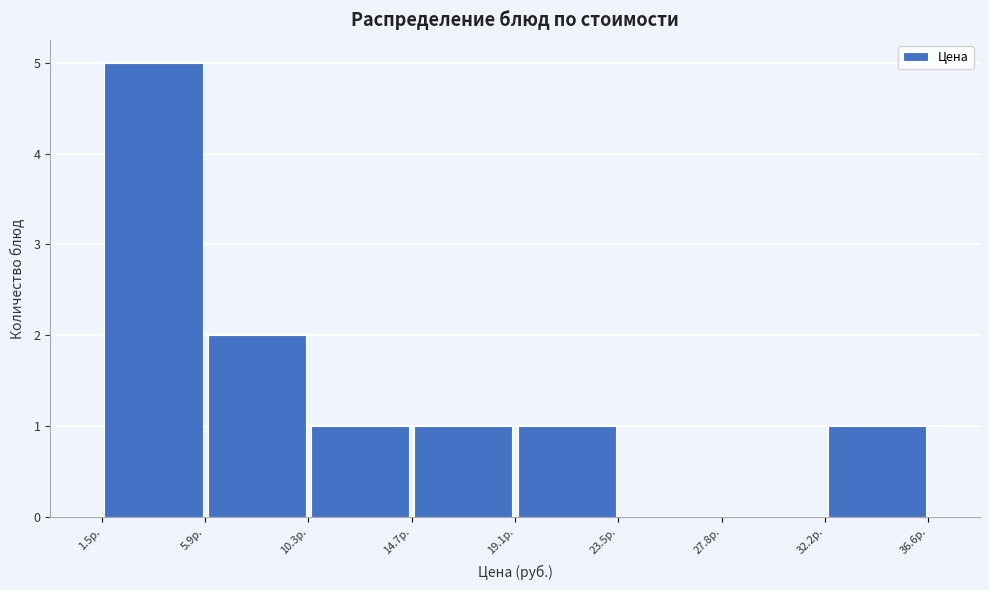

Reading left to right, list every bar in this chart as the range it spans on the x-axis followed by its height. Neither the bar edges nor the heights are printed on the chart, so give them approximately, as read against the axes.

1.5 to 6.0: 5
6.0 to 10.5: 2
10.5 to 14.5: 1
14.5 to 19.0: 1
19.0 to 23.5: 1
23.5 to 28.0: 0
28.0 to 32.0: 0
32.0 to 36.5: 1